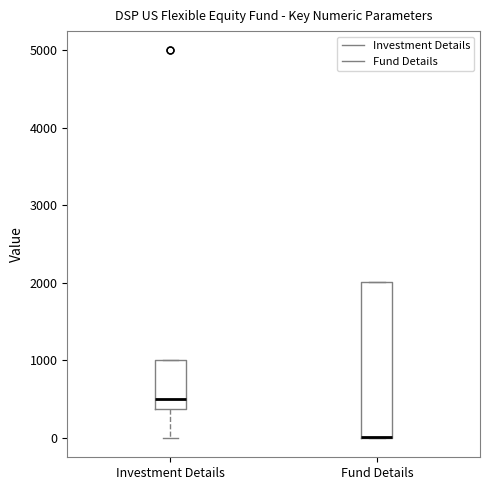

Reading left to right, read every box against the y-axis: the position of its median line, the range the box covers, and the ends of its whiskers. The values are not printed on the chart, so give them approximately, as read against the axis.

Investment Details: median 500, box 400 to 1000, whiskers 0 to 1000
Fund Details: median 0 (drawn on the box's lower edge), box 0 to 2000, whiskers 0 to 2000